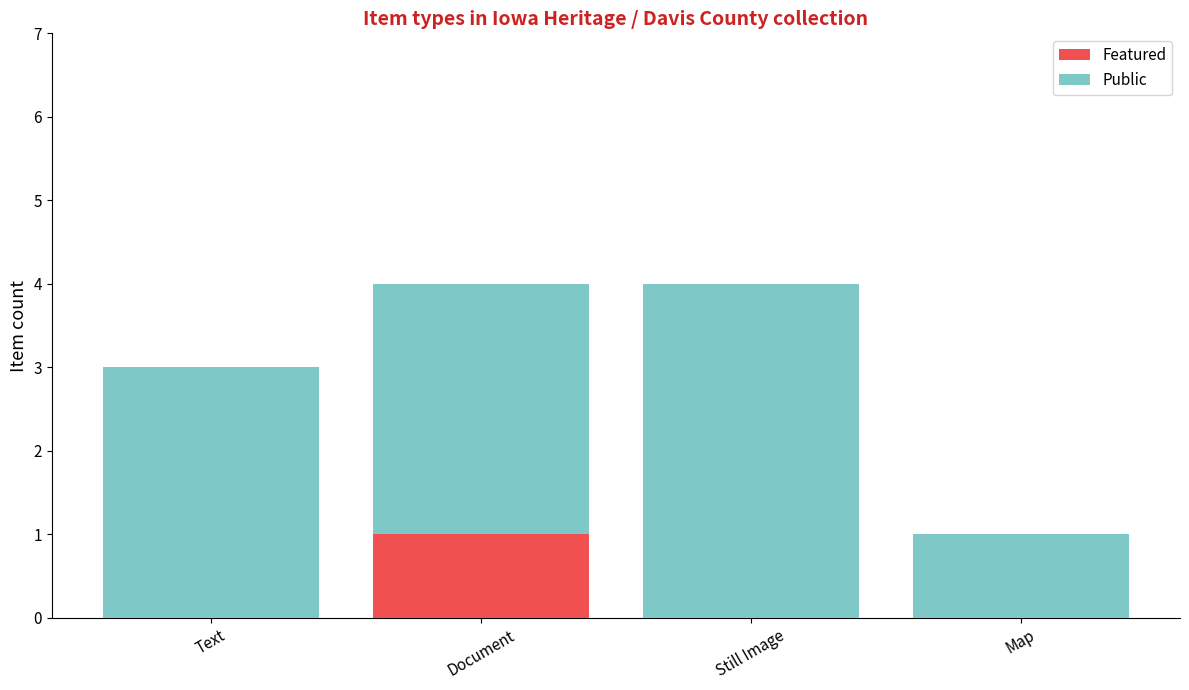

Which category has the highest value in the Featured series?

Document